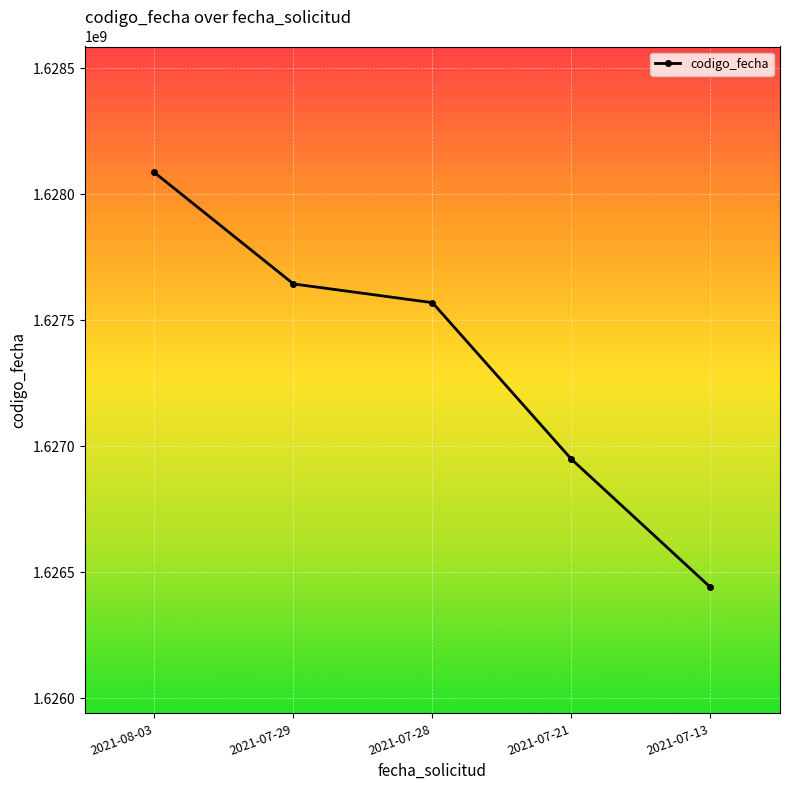

What is the greatest value displayed?

1628086711